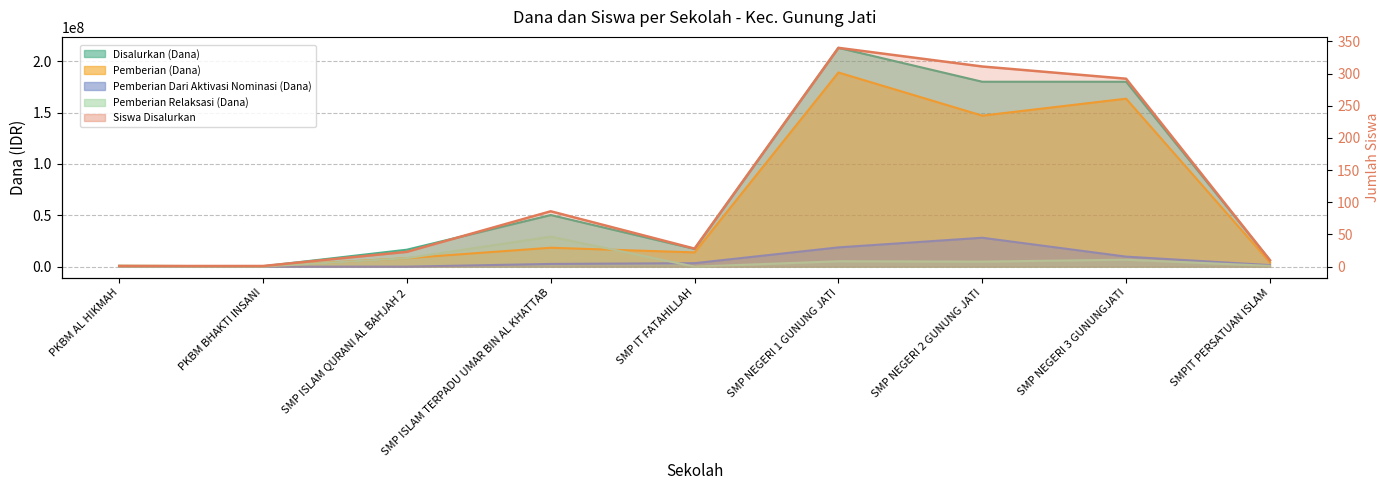

What is the difference between the second highest and minimum values in the Siswa Disalurkan series?

310